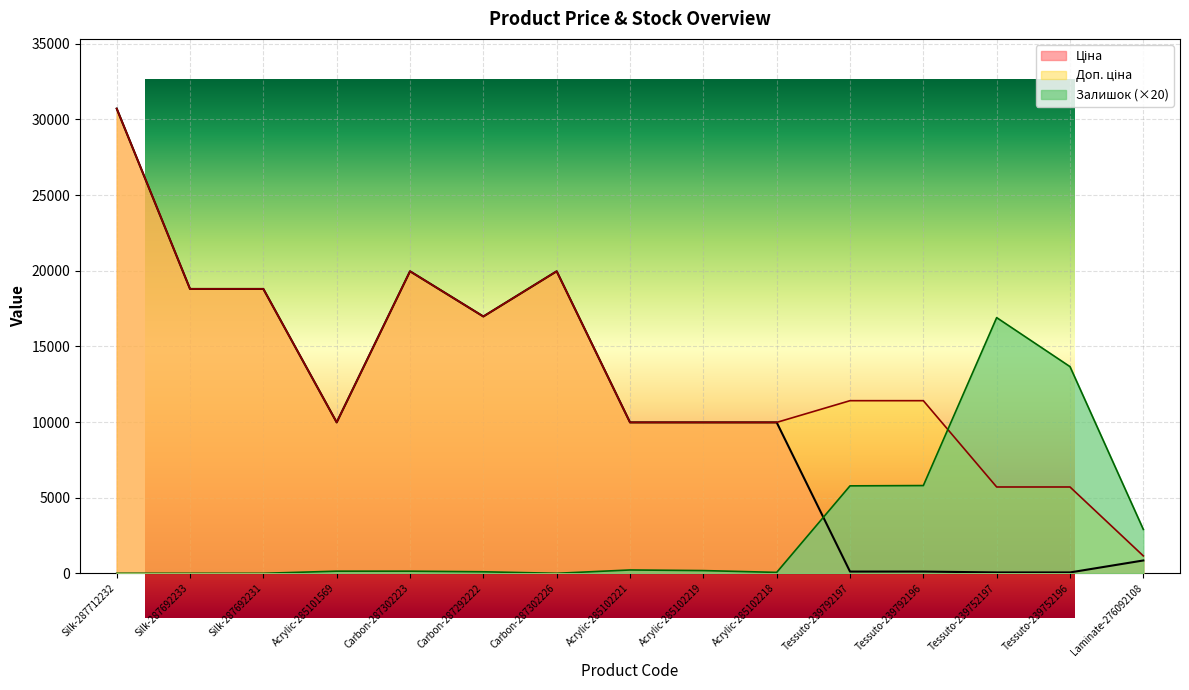

What is the spread (max minus min) of values at Tessuto-239792196?

11295.9